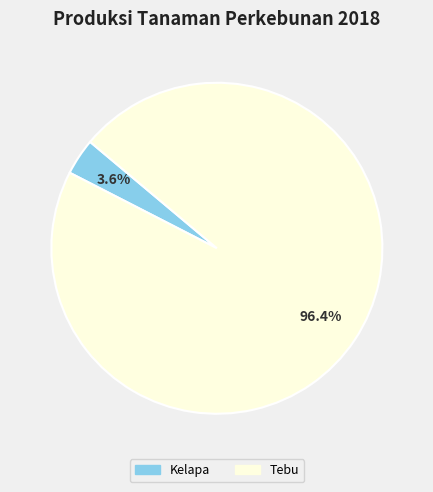

Combined, what portion of the pie is Tebu and Kelapa?

100.0%